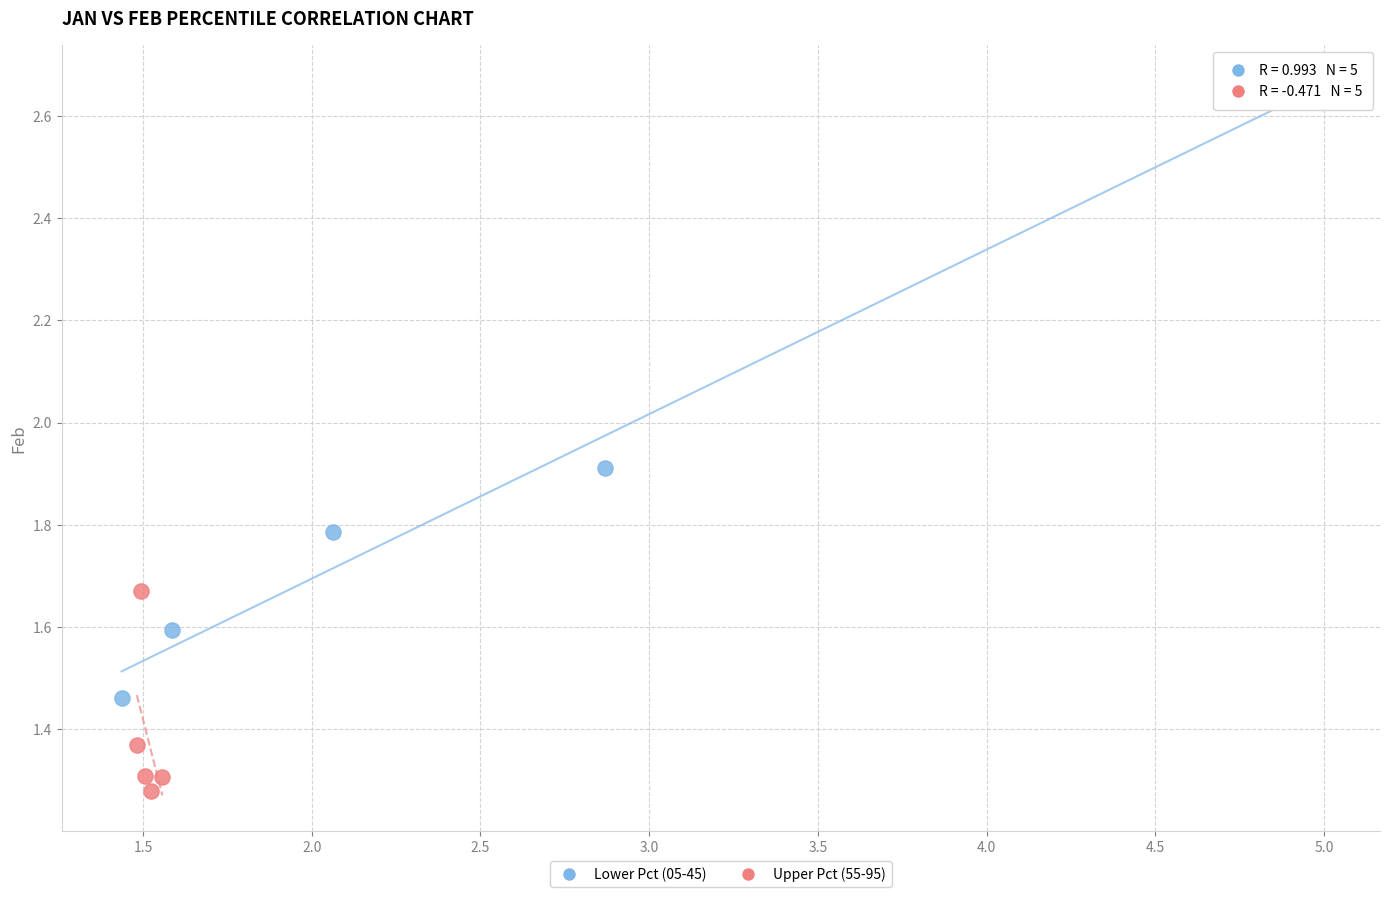

Which series contains the highest Y value?

Lower Pct (05-45)